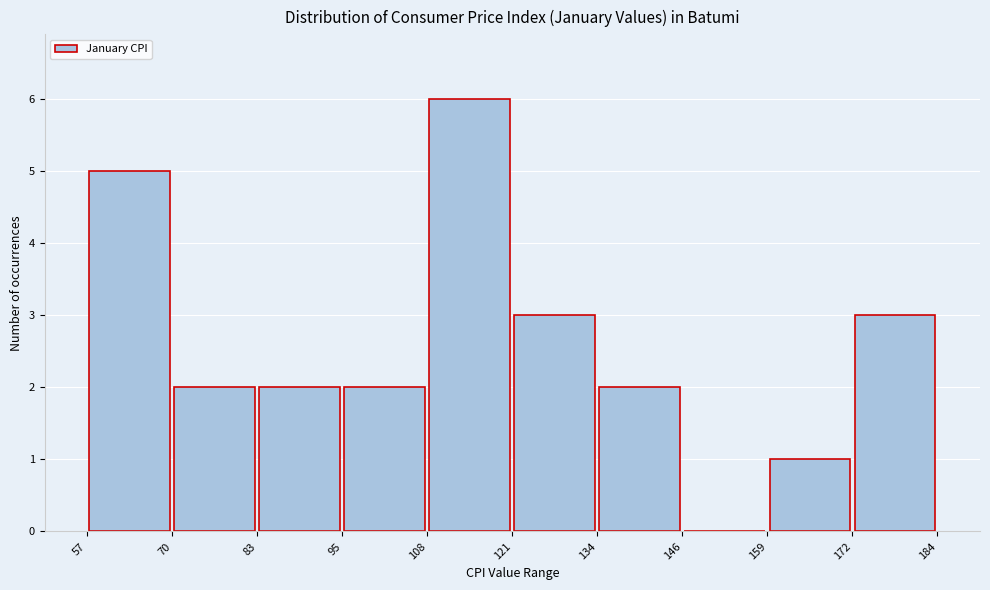

Over which range of the x-axis is the bar tallest?

108 to 121